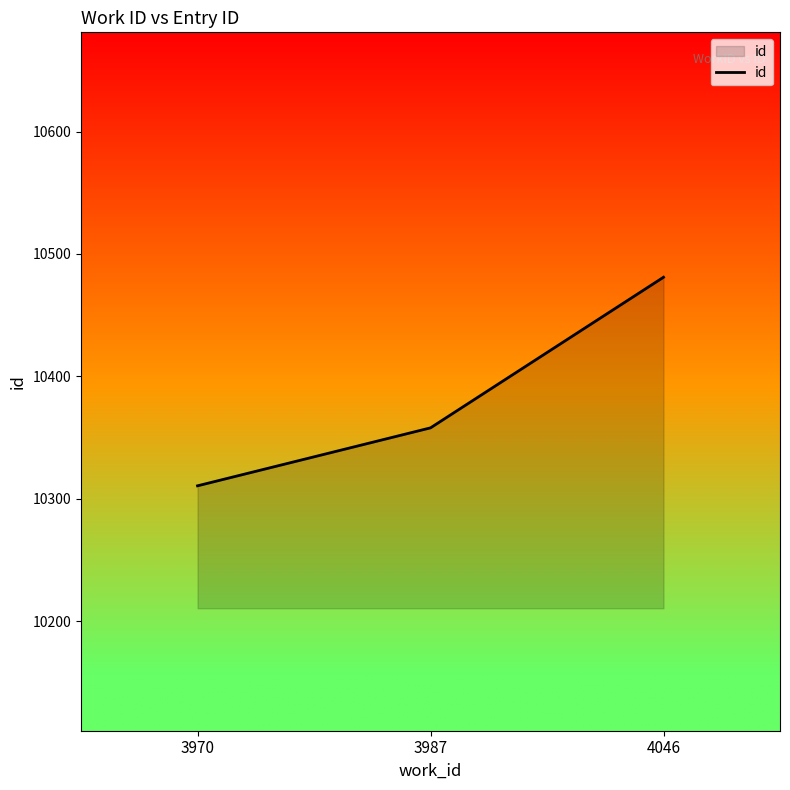

How many lines are shown in the chart?

1